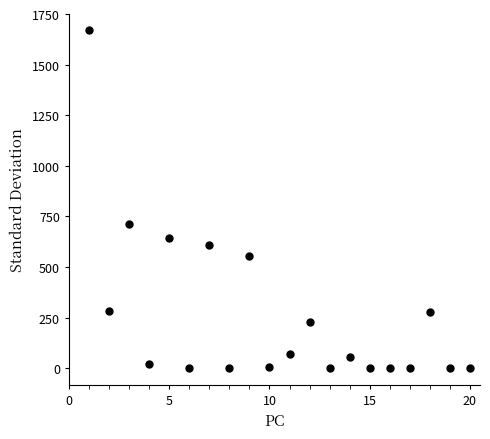

What is the range of Y values (max minus min)?

1669.2